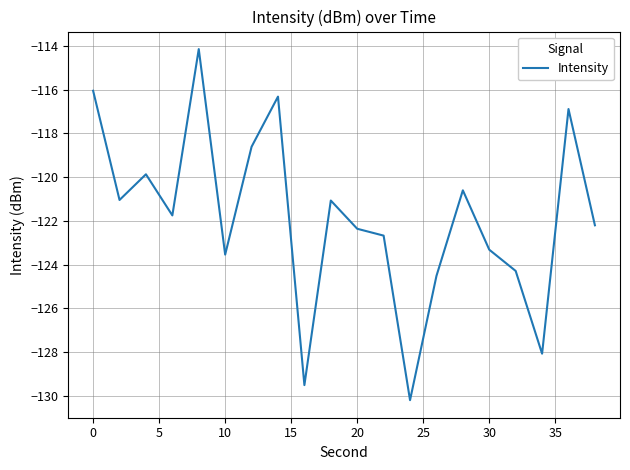

What is the minimum value shown in the chart?

-130.2